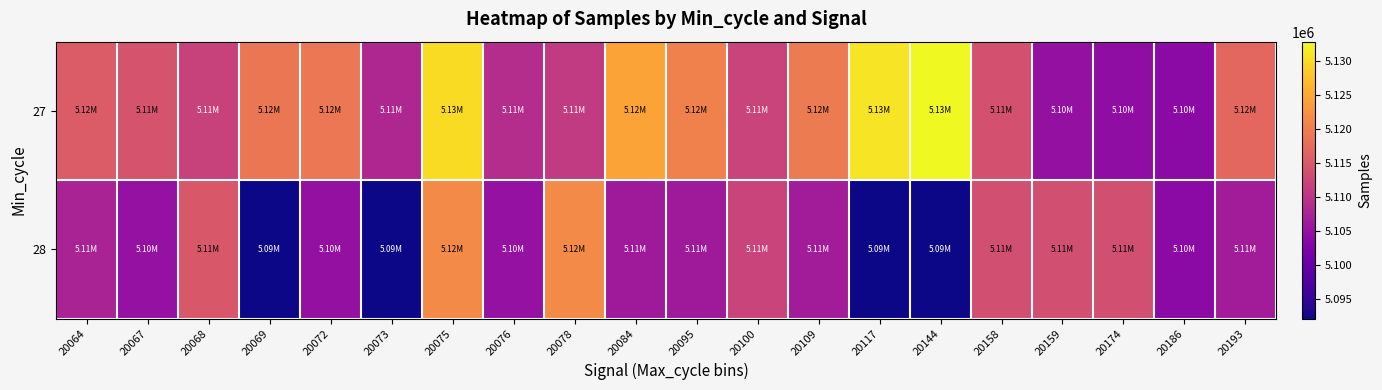

Reading left to right, extract all data points from this chart.

27: 20064=5115352	20067=5114298	20068=5111886	20069=5118938	20072=5119010	20073=5108047	20075=5129944	20076=5108949	20078=5110770	20084=5124252	20095=5120340	20100=5112031	20109=5119569	20117=5130819	20144=5132786	20158=5113967	20159=5104754	20174=5104226	20186=5103763	20193=5116995
28: 20064=5107446	20067=5104934	20068=5114895	20069=5092125	20072=5104754	20073=5092265	20075=5121480	20076=5104934	20078=5121480	20084=5106118	20095=5106118	20100=5112031	20109=5106506	20117=5092125	20144=5092265	20158=5113628	20159=5113628	20174=5113628	20186=5103763	20193=5106506